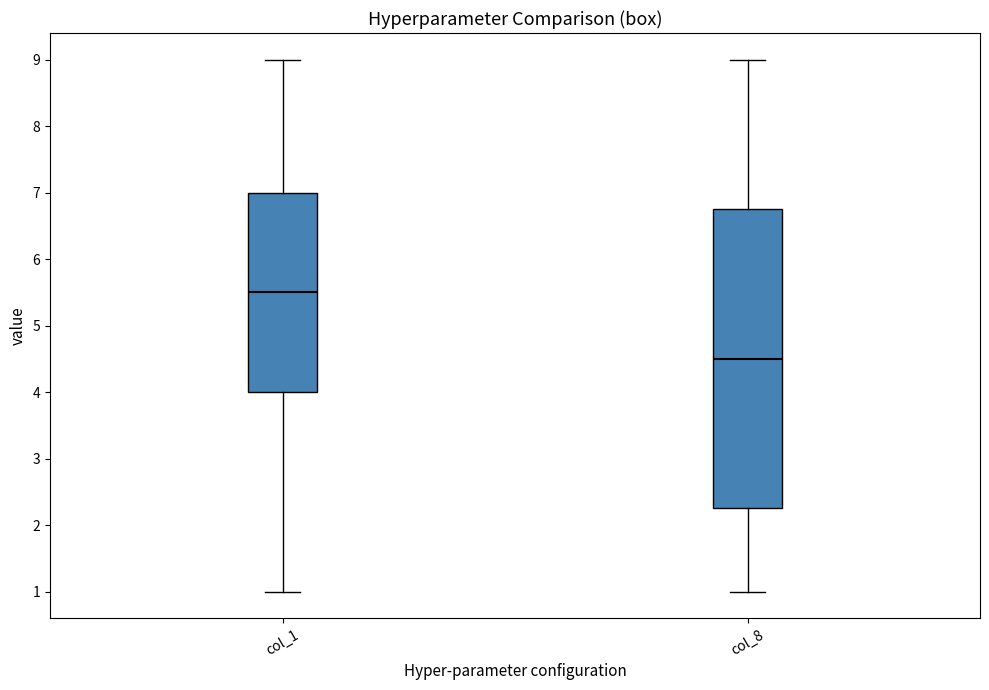

Reading left to right, transcribe this box plot: for each box, give where its median line is, the range the box spans, and where its two whiskers end, as read against the y-axis. The values are not printed on the chart, so give them approximately, as read against the axis.

col_1: median 5.5, box 4.0 to 7.0, whiskers 1.0 to 9.0
col_8: median 4.5, box 2.3 to 6.8, whiskers 1.0 to 9.0